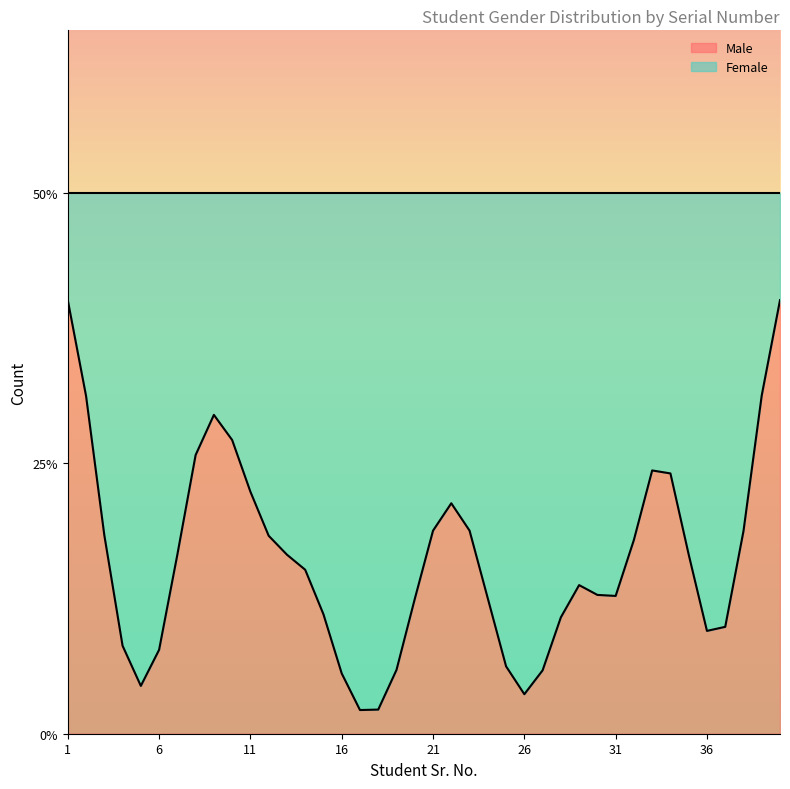

Which has a higher value, 35 or 17?

35